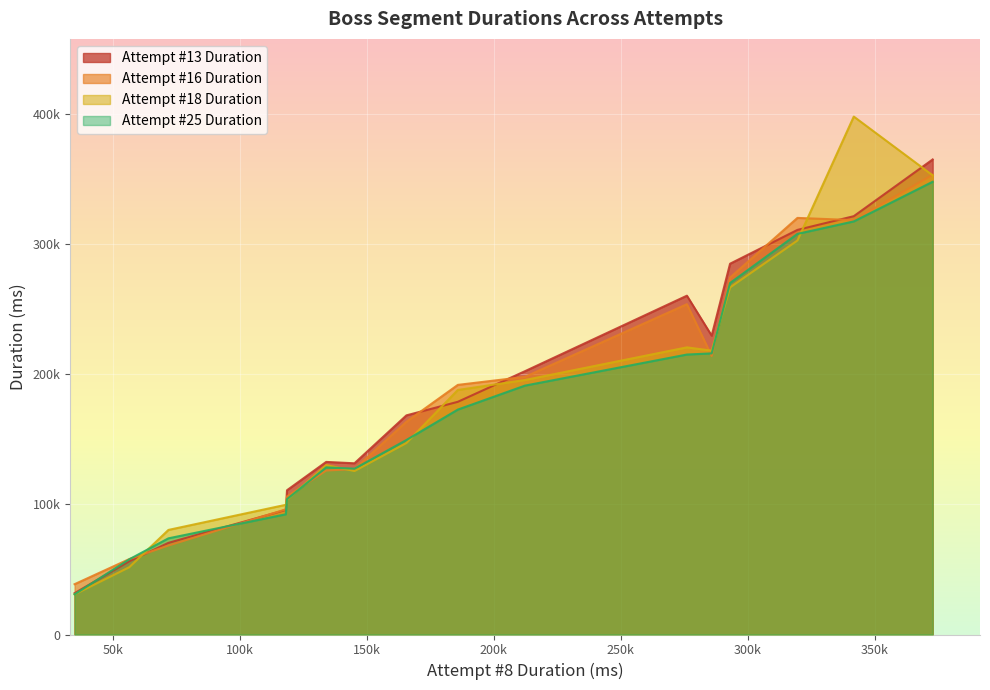

What is the average value of the Attempt #18 Duration series?

182122